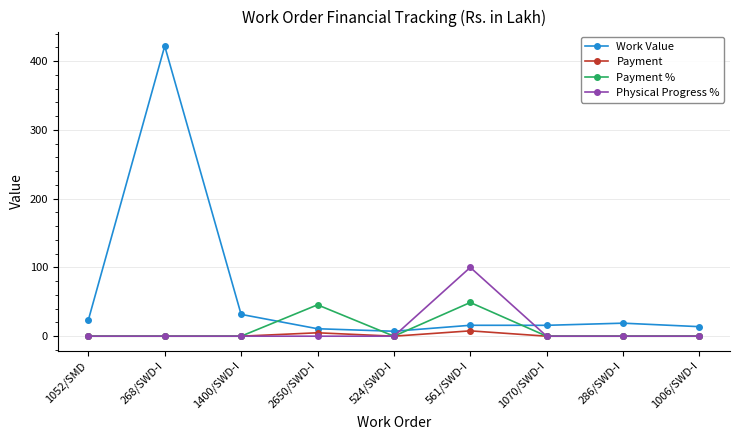

True or false: Work Value has more than 1 points higher than both neighbors.

True